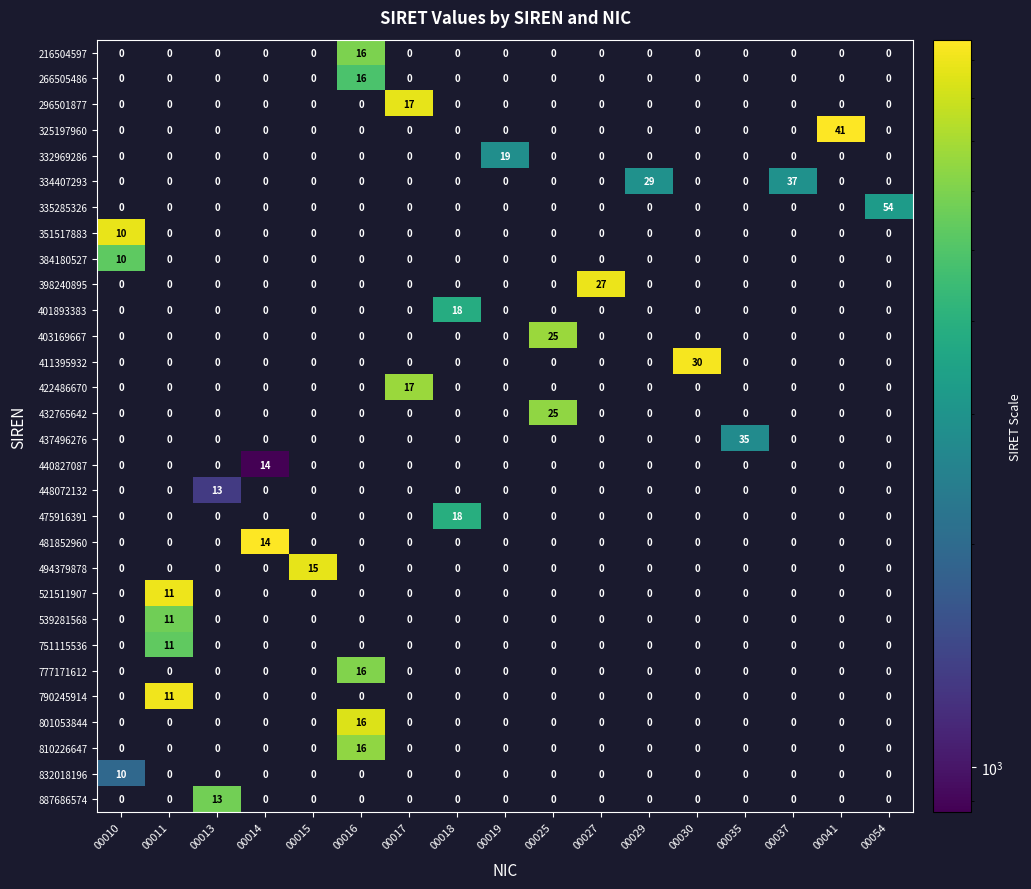

Count the number of categories in the chart.

17